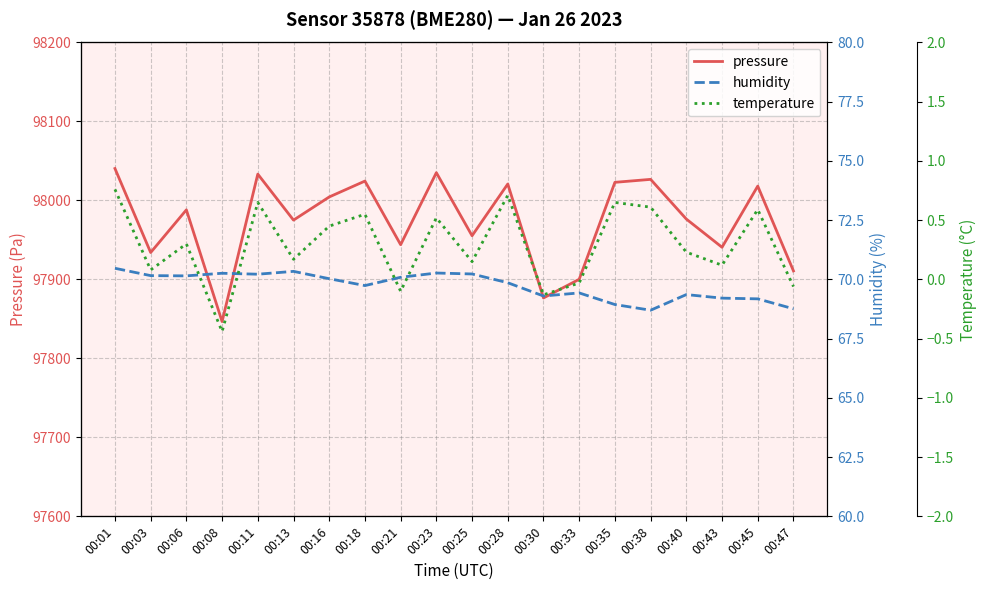

Which series has the largest range (max minus min)?

pressure